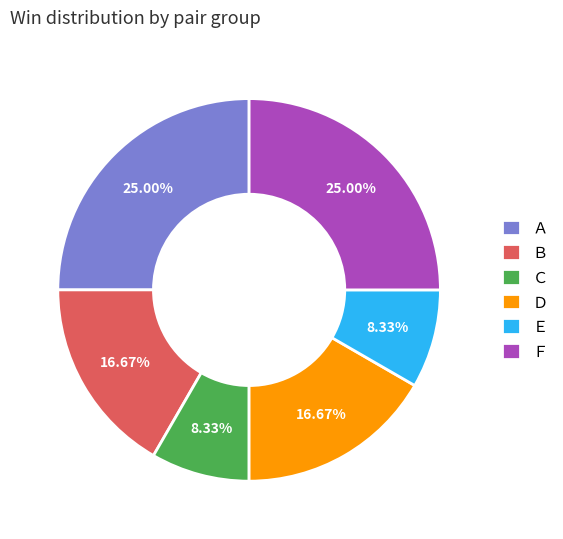

How many slices are in this pie chart?

6